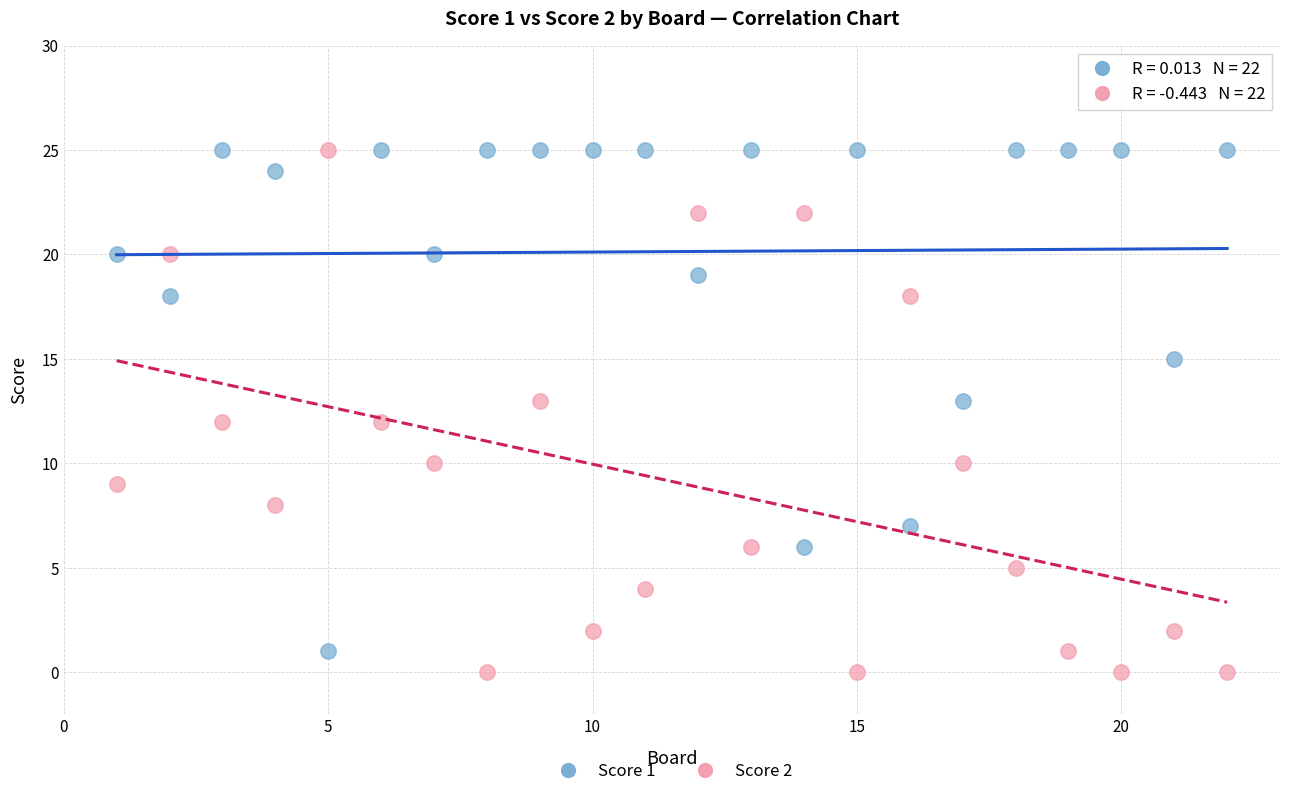

Across all data points, what is the range of X values (max minus min)?

21